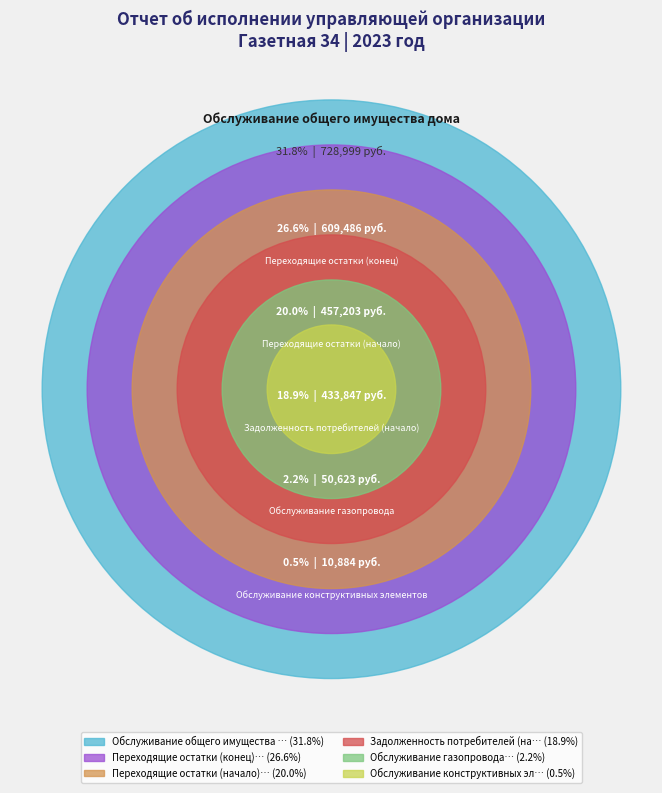

Which category has the smallest portion of the pie?

Обслуживание конструктивных элементов